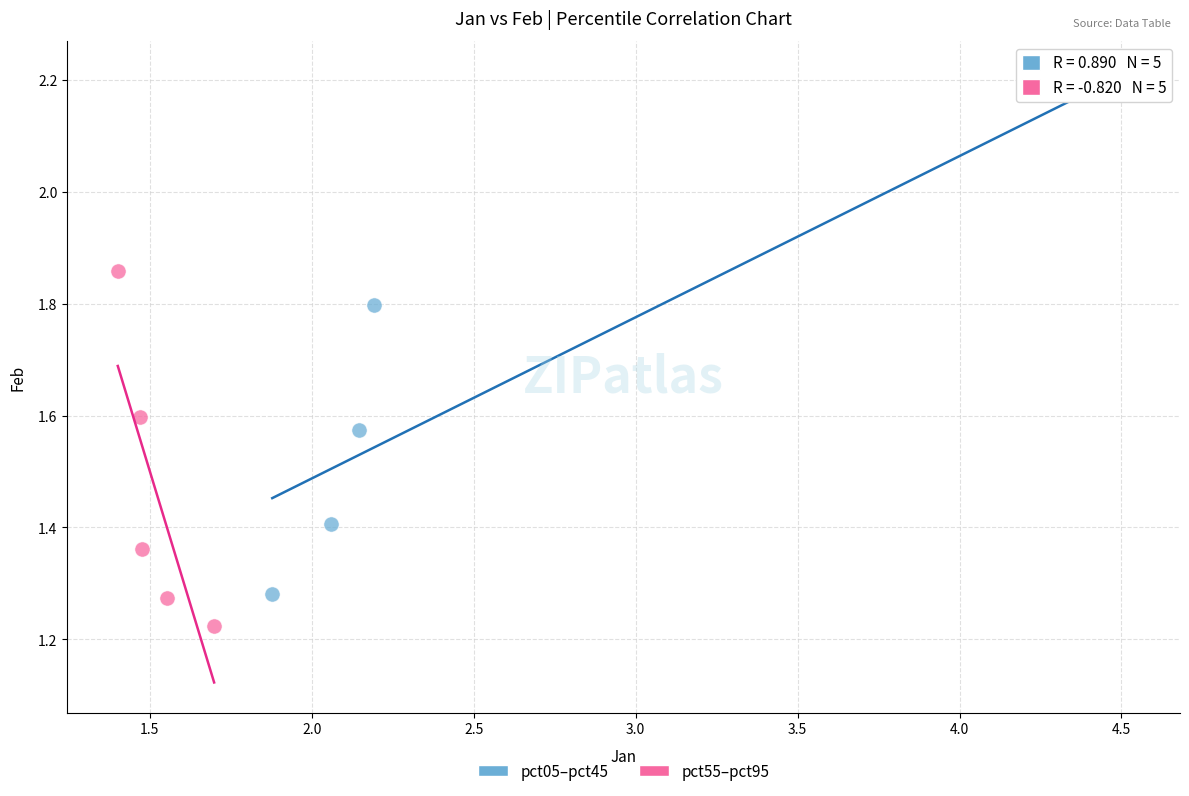

Which series has the widest spread of Y values?

pct05–pct45